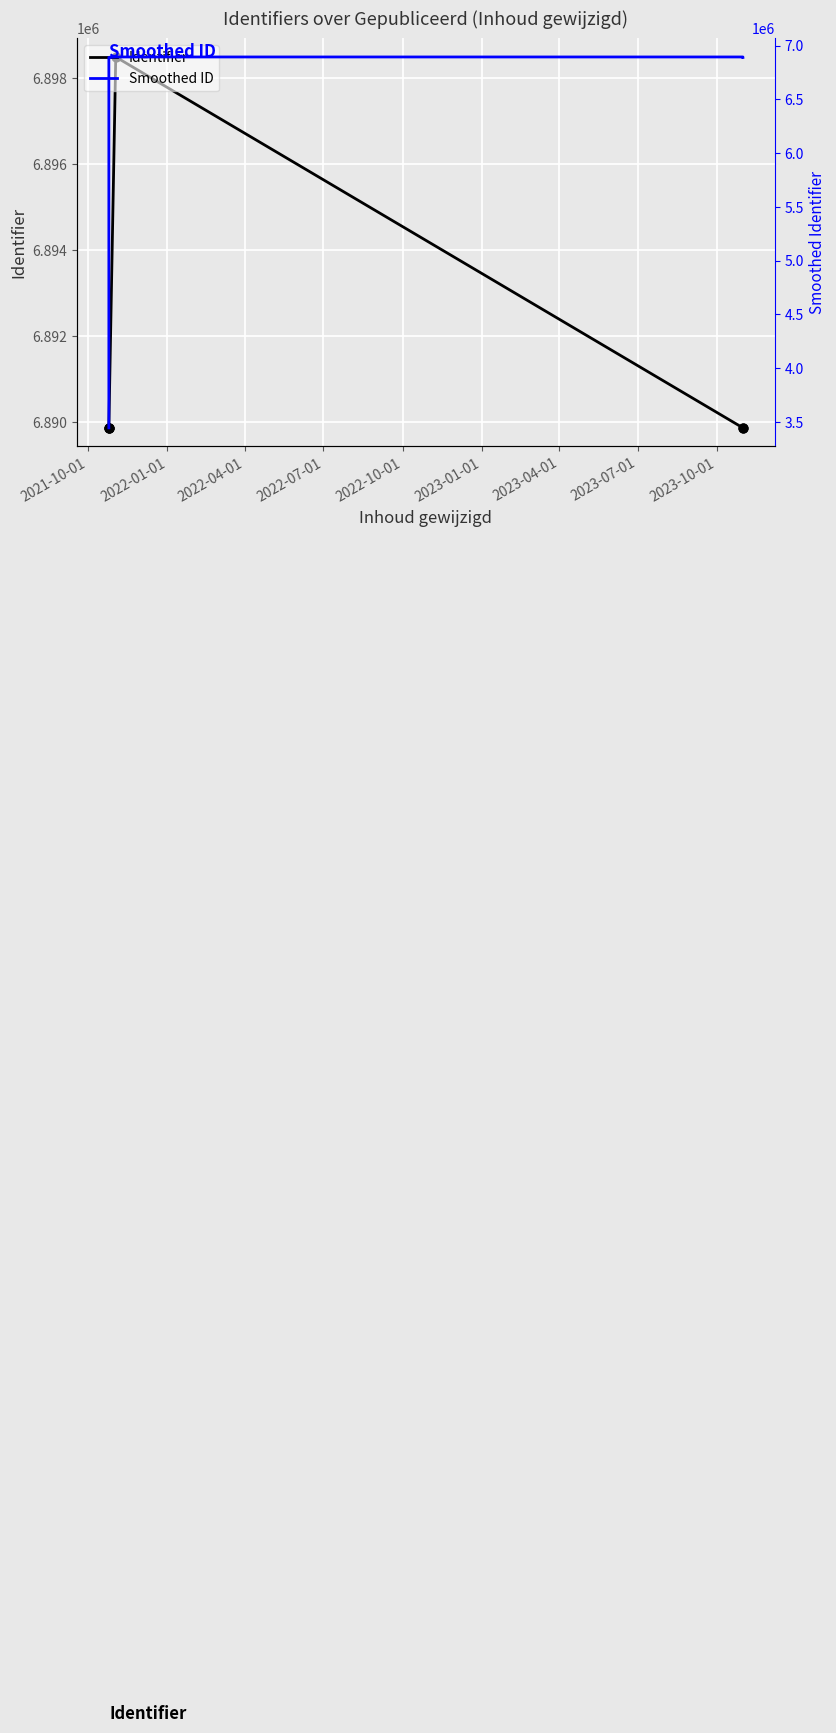

Which series has the largest Y range (max minus min)?

Smoothed ID